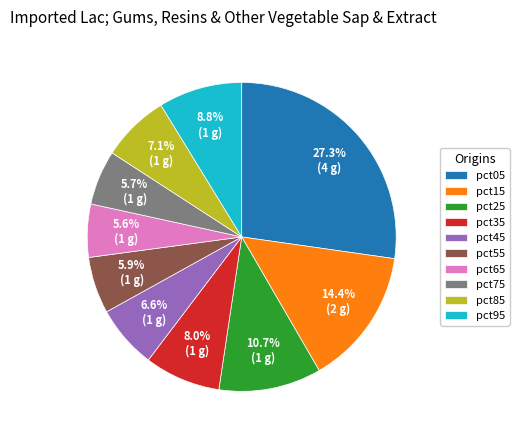

To the nearest percent, what is the combined percentage of pct75 and pct95?

14%